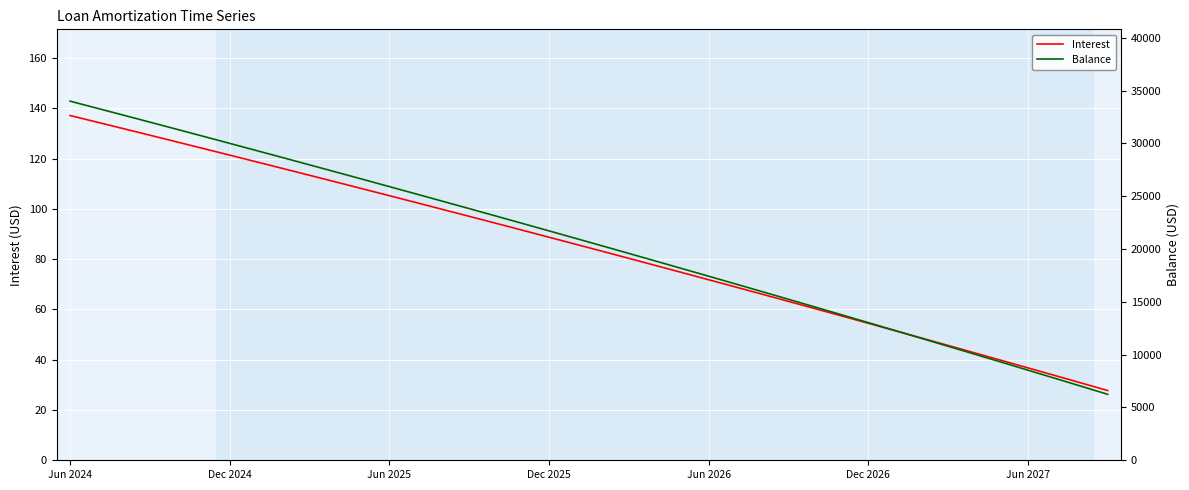

What is the difference between the maximum and minimum values in the Balance series?

27754.0